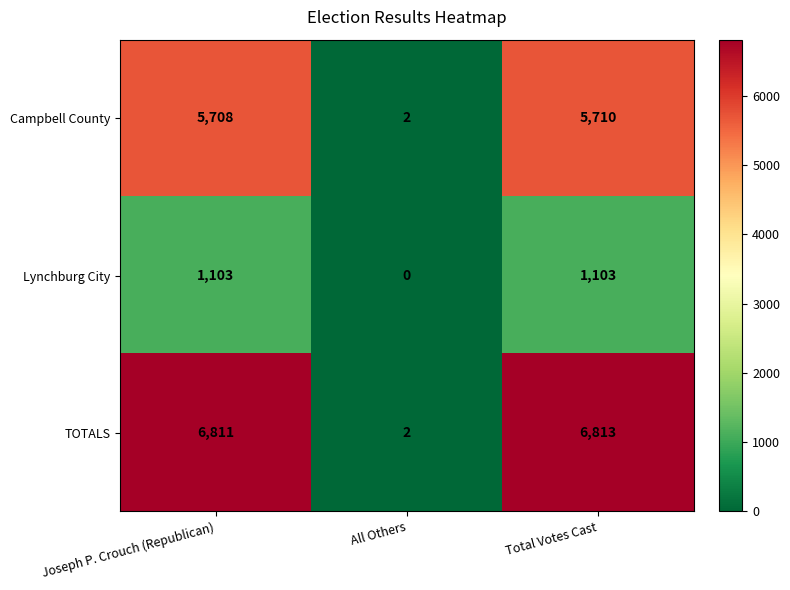

What is the difference between the second highest and minimum values in the TOTALS series?

6809